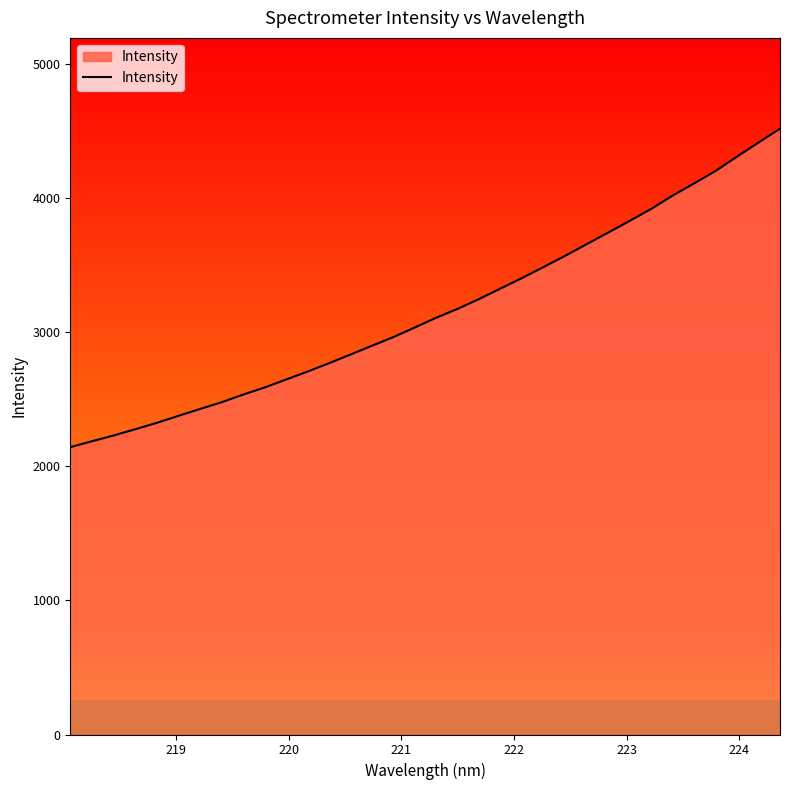

What is the difference between the maximum and minimum values?

2375.6